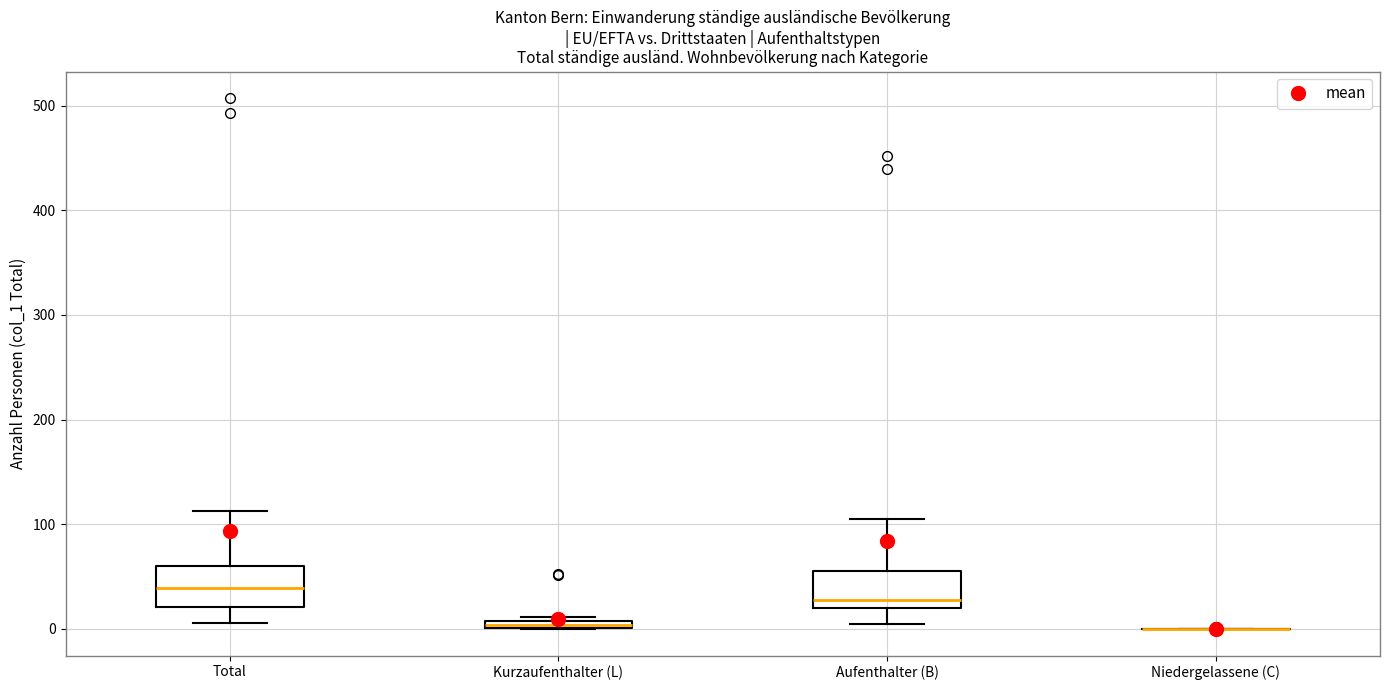

Where does the upper whisker of the box for Aufenthalter (B) end on the y-axis? The values are not printed on the chart, so give them approximately, as read against the axis.

110